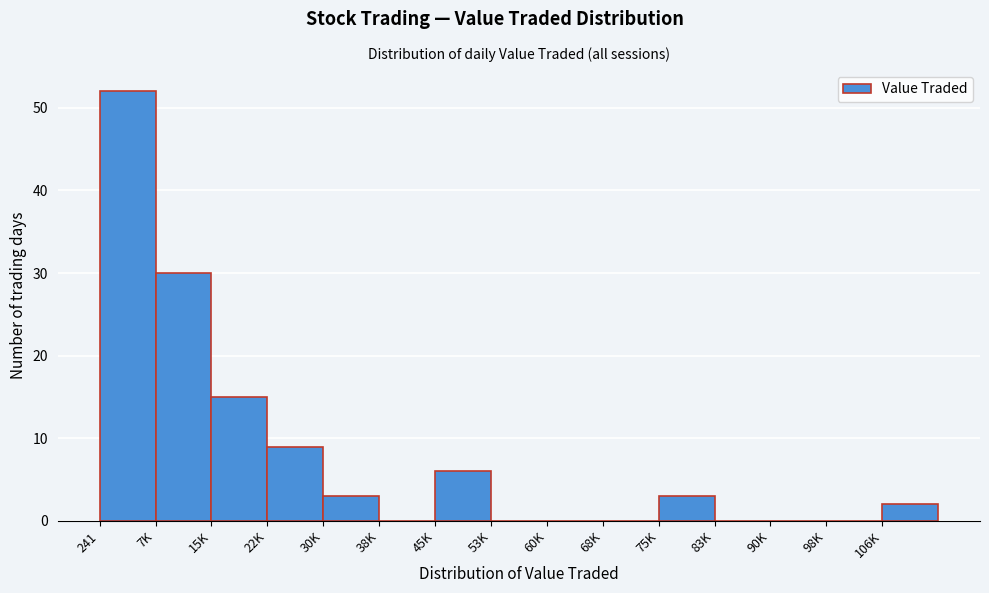

Reading left to right, list all the values displayed in this chart.

241=52	7K=30	15K=15	22K=9	30K=3	38K=0	45K=6	53K=0	60K=0	68K=0	75K=3	83K=0	90K=0	98K=0	106K=2